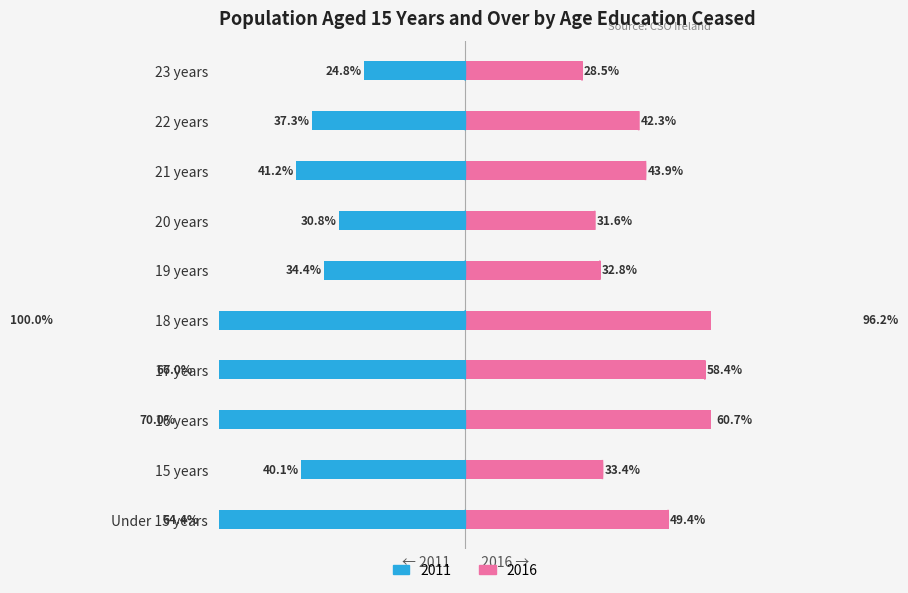

Is the value of 2016 at Under 15 years greater than the value of 2011 at 15 years?

Yes